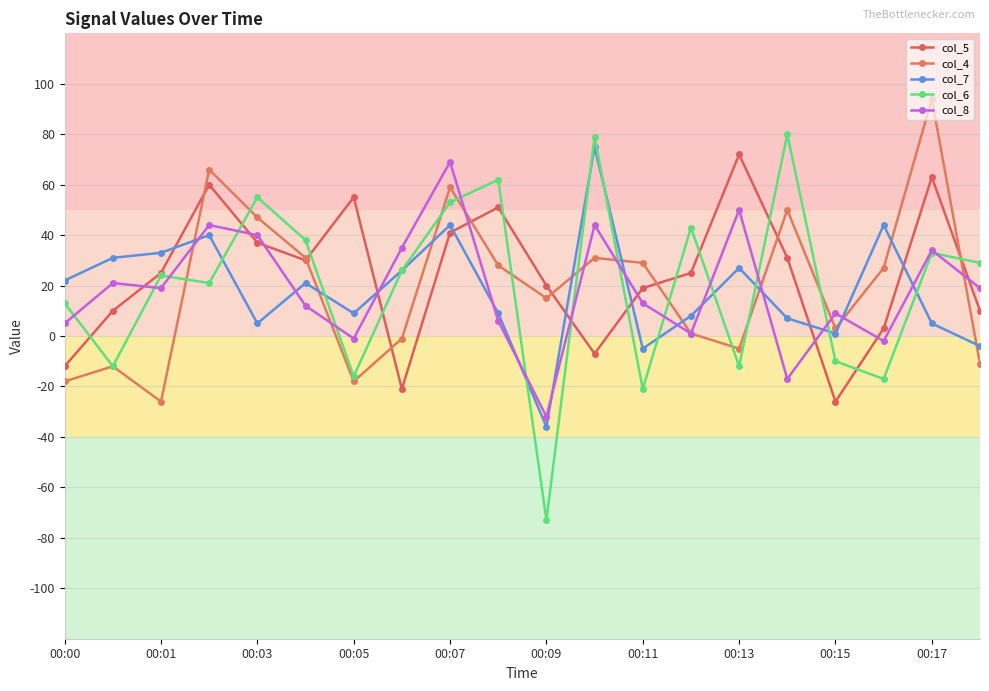

How many interior local peaks does the col_4 series have?

6